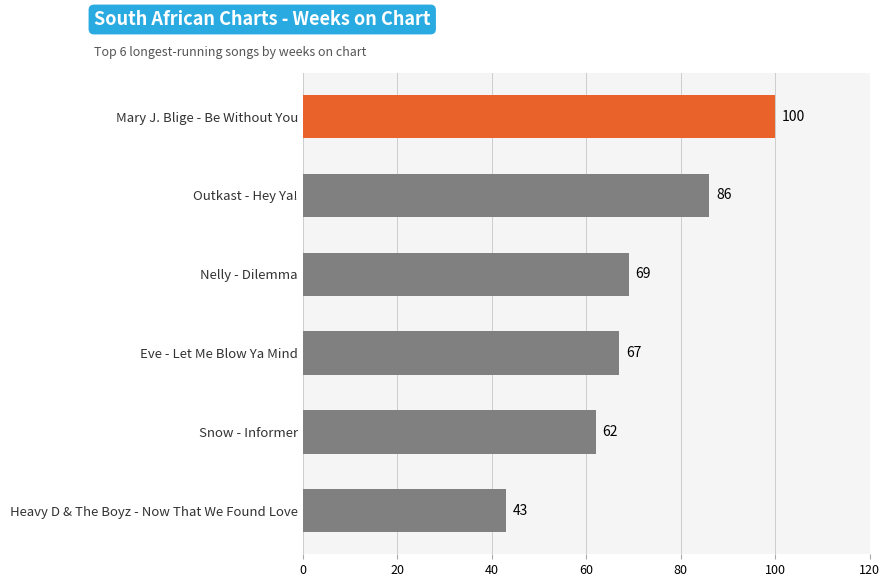

Reading bottom to top, what are all the values shown in this chart?

Heavy D & The Boyz - Now That We Found Love=43	Snow - Informer=62	Eve - Let Me Blow Ya Mind=67	Nelly - Dilemma=69	Outkast - Hey Ya!=86	Mary J. Blige - Be Without You=100